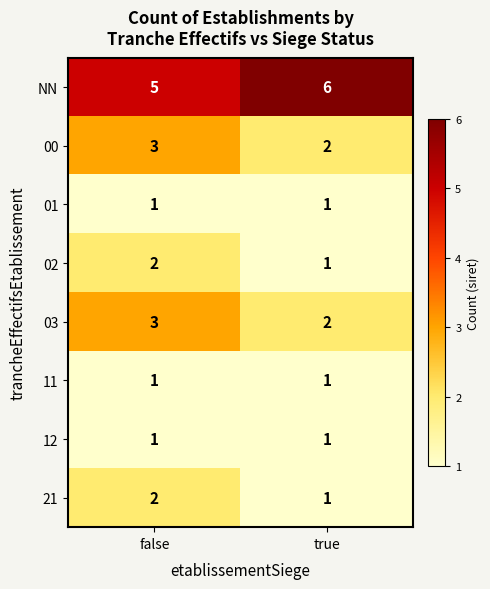

At which category is the sum across all series the highest?

false